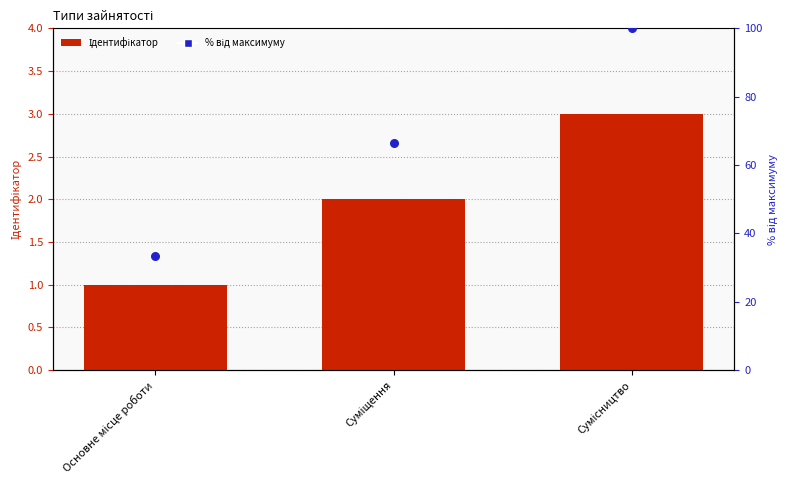

What are all the series names shown in the legend?

Ідентифікатор, % від максимуму